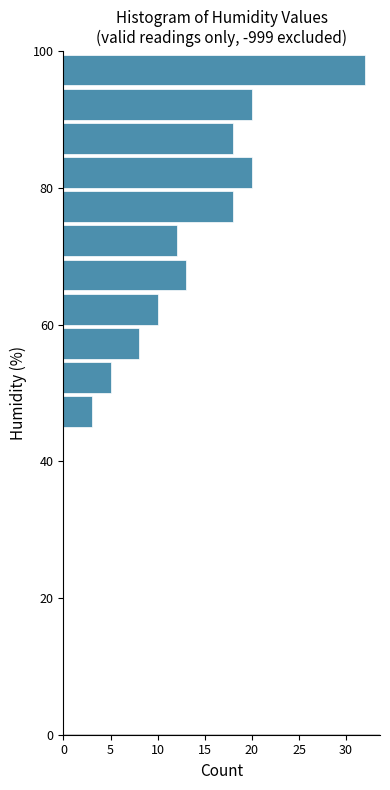

Read against the y-axis, roughly where is the centre of the longest bar?

98